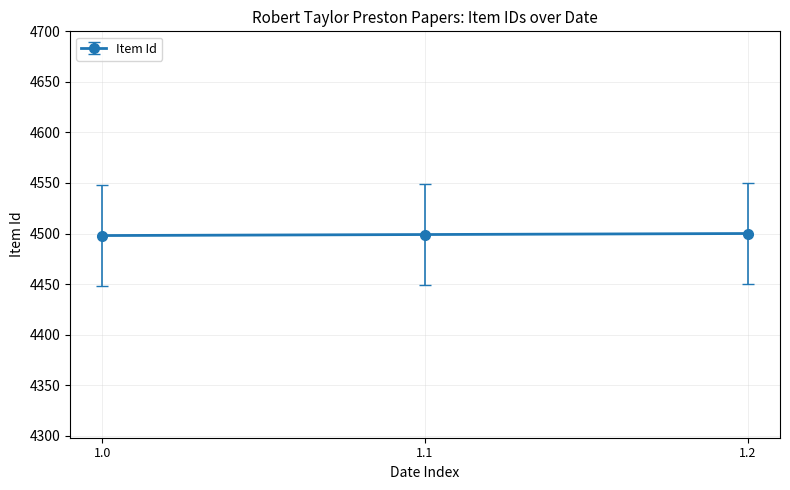

The value at 1.0 is 4498. True or false?

True